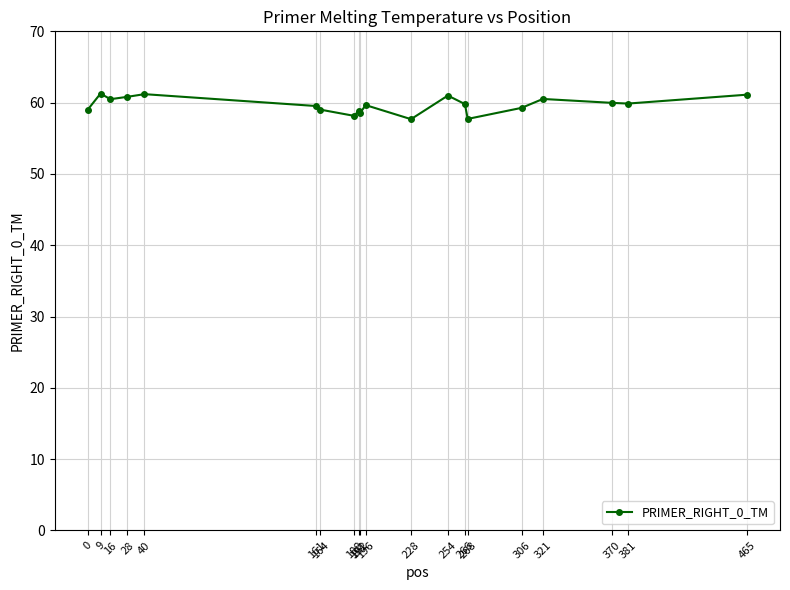

Between 465 and 306, which is larger?

465